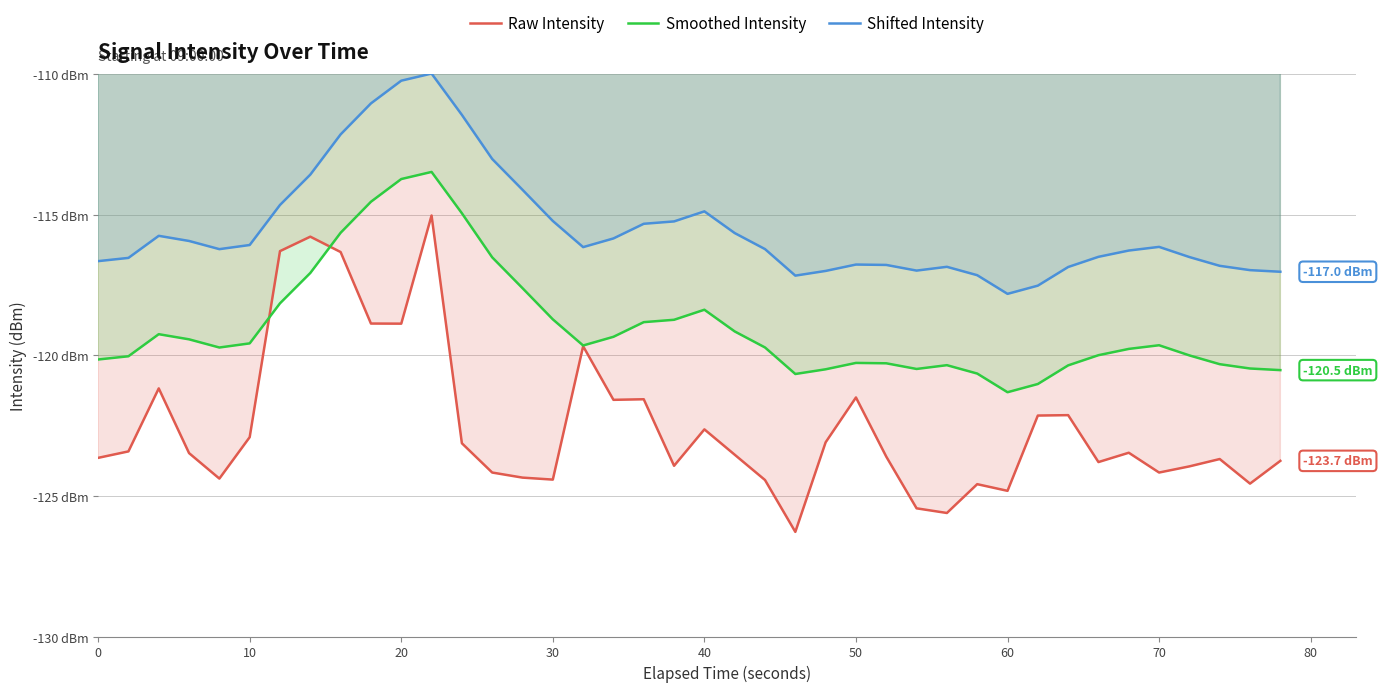

At how many categories does at least one series exceed -119?

40